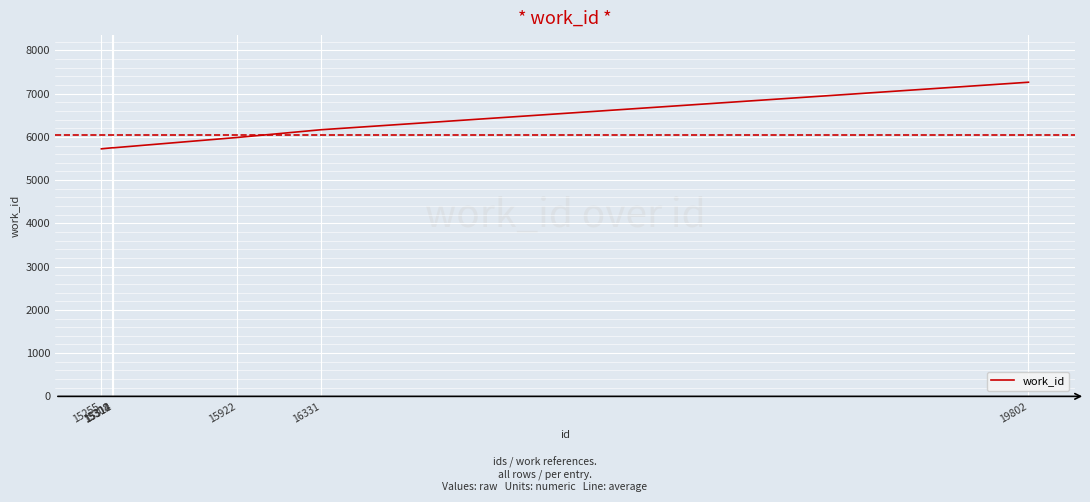

True or false: there are more than 2 points higher than both neighbors.

False